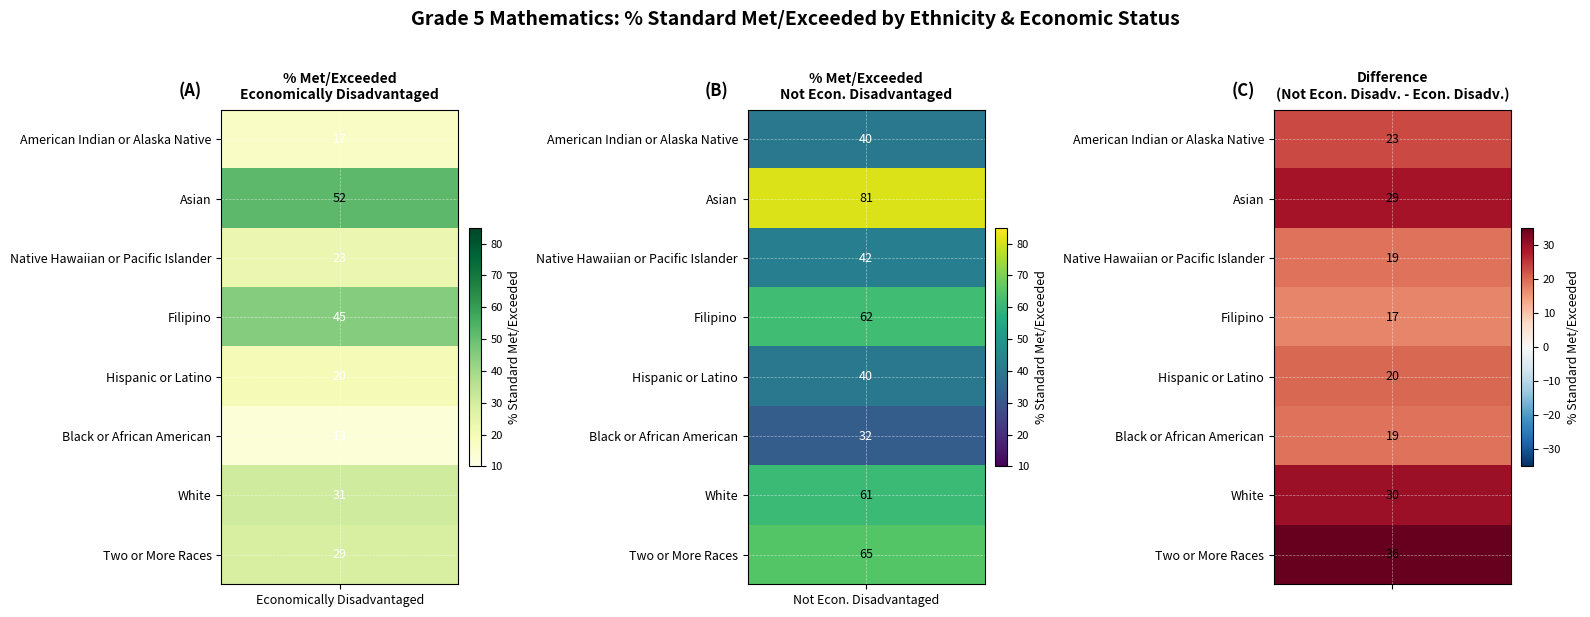

Is the value of Filipino at 0 greater than the value of Black or African American at 1?

Yes